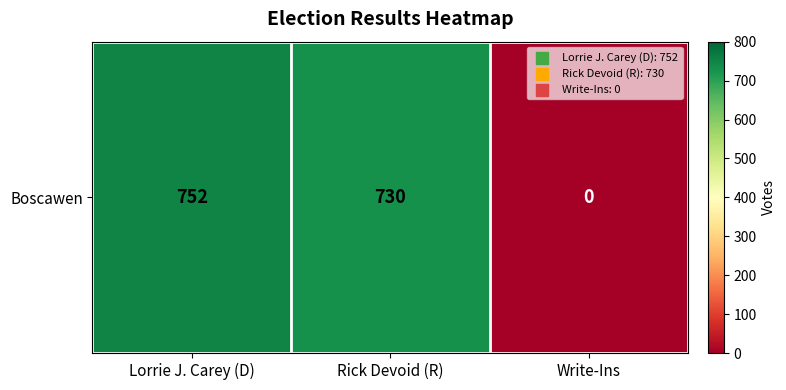

List the labels in order of value, smallest first.

Write-Ins, Rick Devoid (R), Lorrie J. Carey (D)